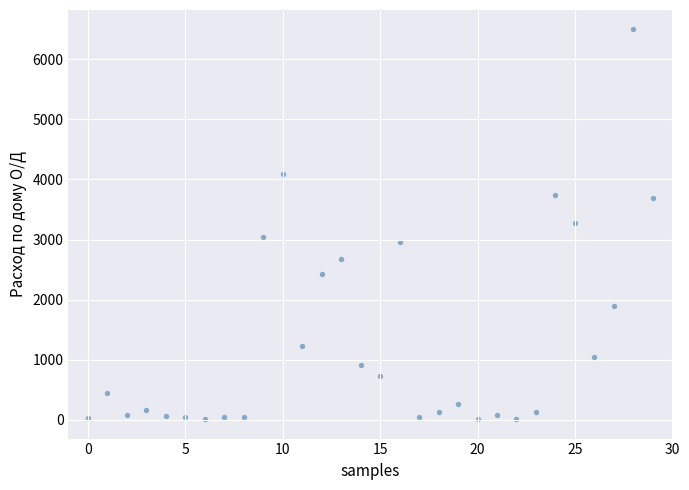

What is the range of Y values (max minus min)?

6489